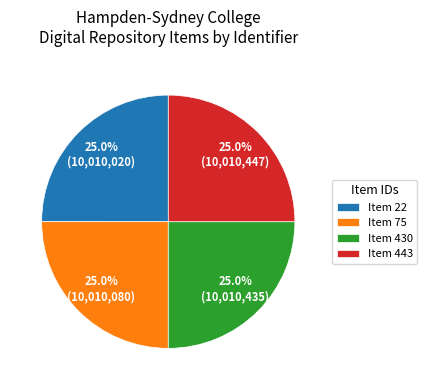

To the nearest percent, what is the average slice percentage?

25%